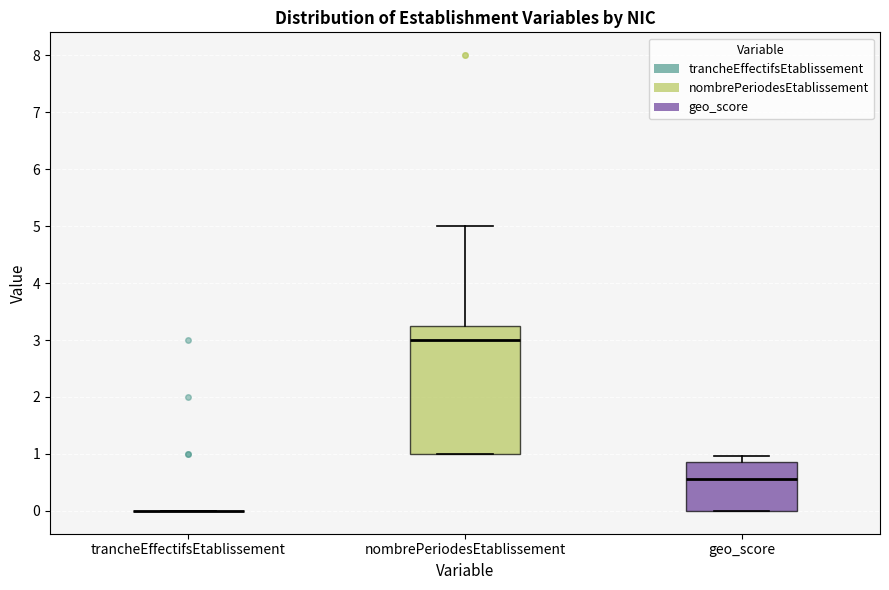

Reading left to right, transcribe this box plot: for each box, give where its median line is, the range the box spans, and where its two whiskers end, as read against the y-axis. The values are not printed on the chart, so give them approximately, as read against the axis.

trancheEffectifsEtablissement: box collapsed to a line at 0.0, whiskers 0.0 to 0.0
nombrePeriodesEtablissement: median 3.0, box 1.0 to 3.3, whiskers 1.0 to 5.0
geo_score: median 0.6, box 0.0 to 0.9, whiskers 0.0 to 1.0